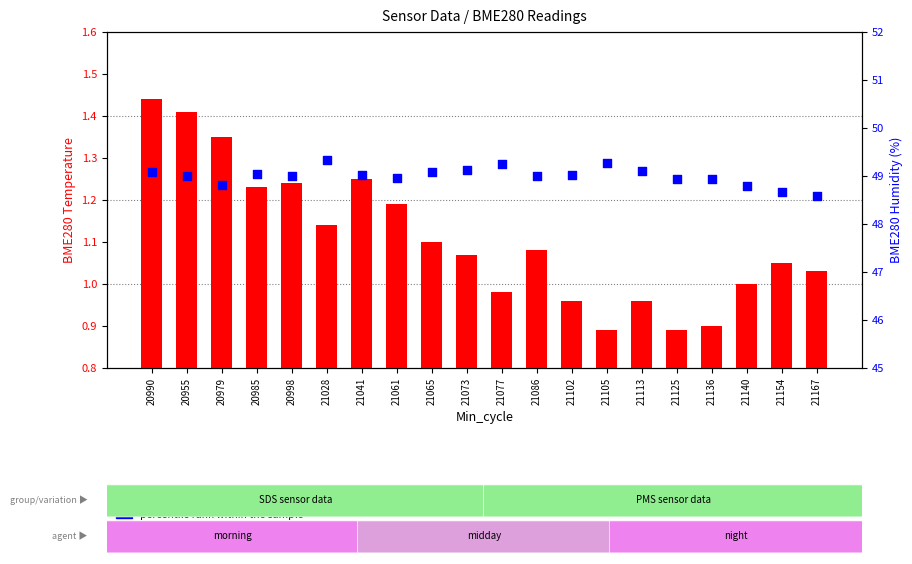

Is the value of percentile rank within the sample at 21105 greater than the value of transformed count at 20990?

Yes